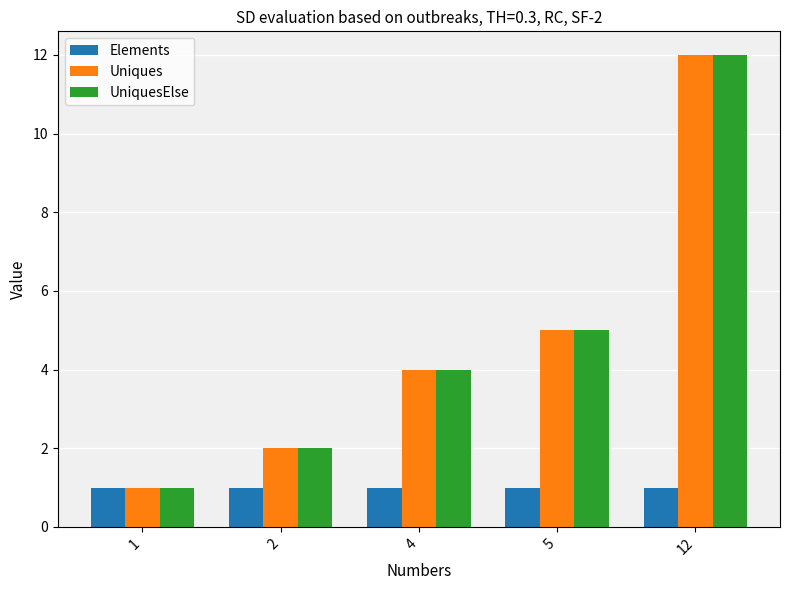

What is the total value across all series at 5?

11